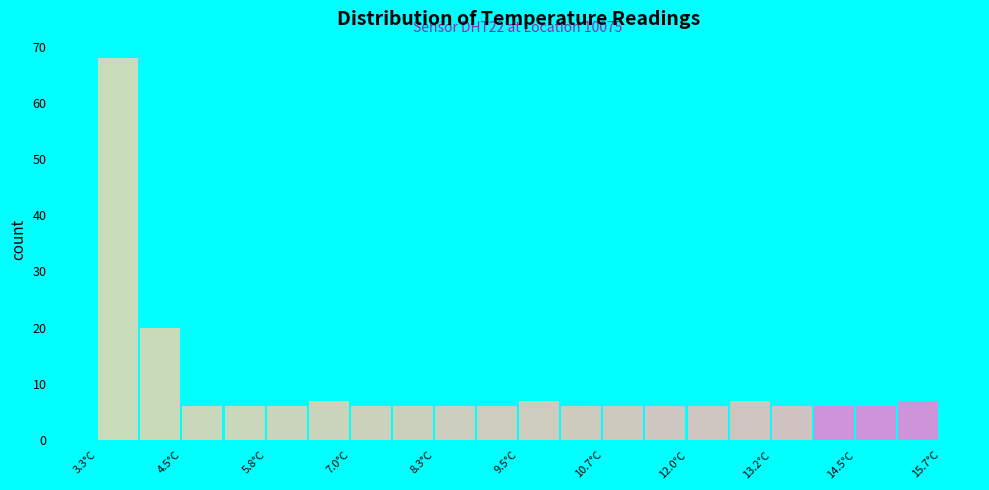

Around what value on the x-axis is the tallest bar? Give the approximate position of its centre, as read against the axis.

3.6